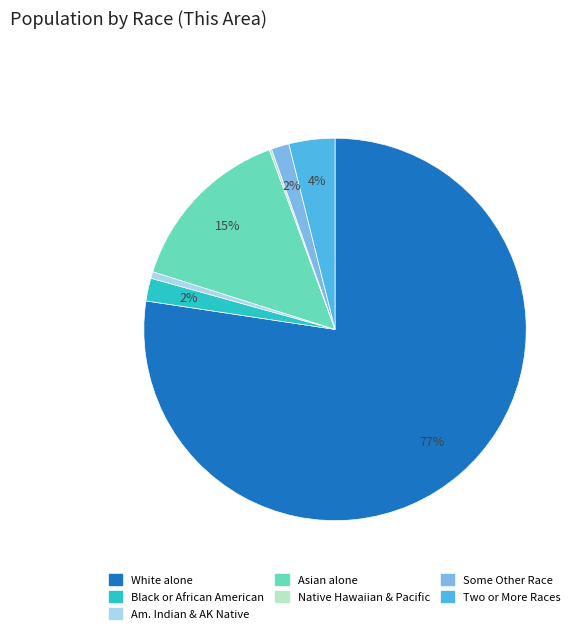

Does any single category account for the majority?

Yes